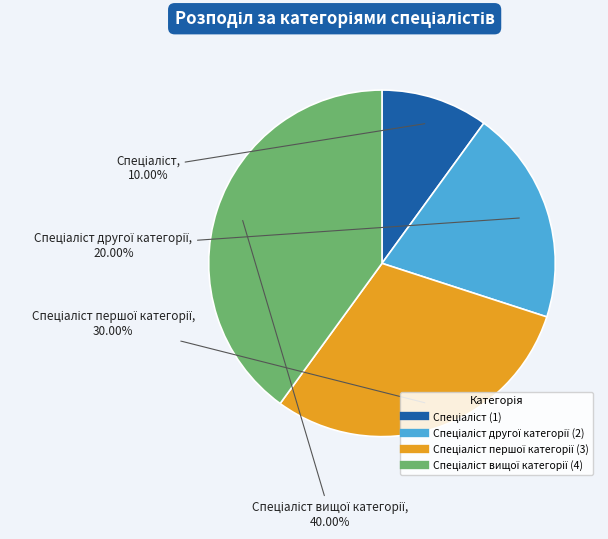

Is there any slice that represents more than half of the pie?

No